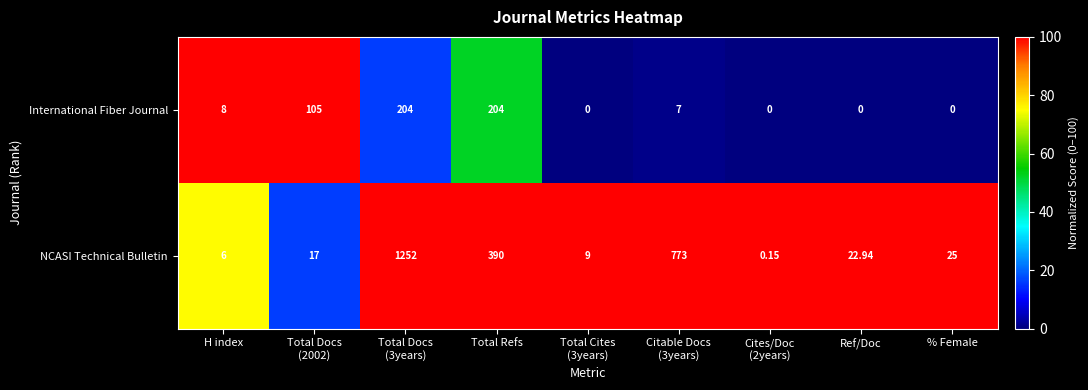

What is the total value across all series at Citable Docs
(3years)?

780.0